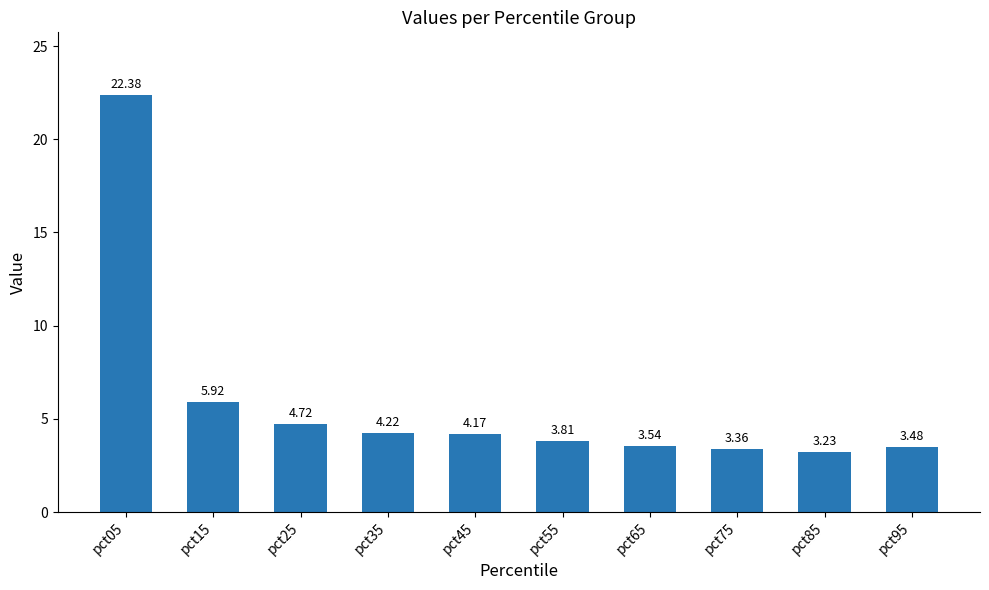

Which label corresponds to the largest value in the chart?

pct05